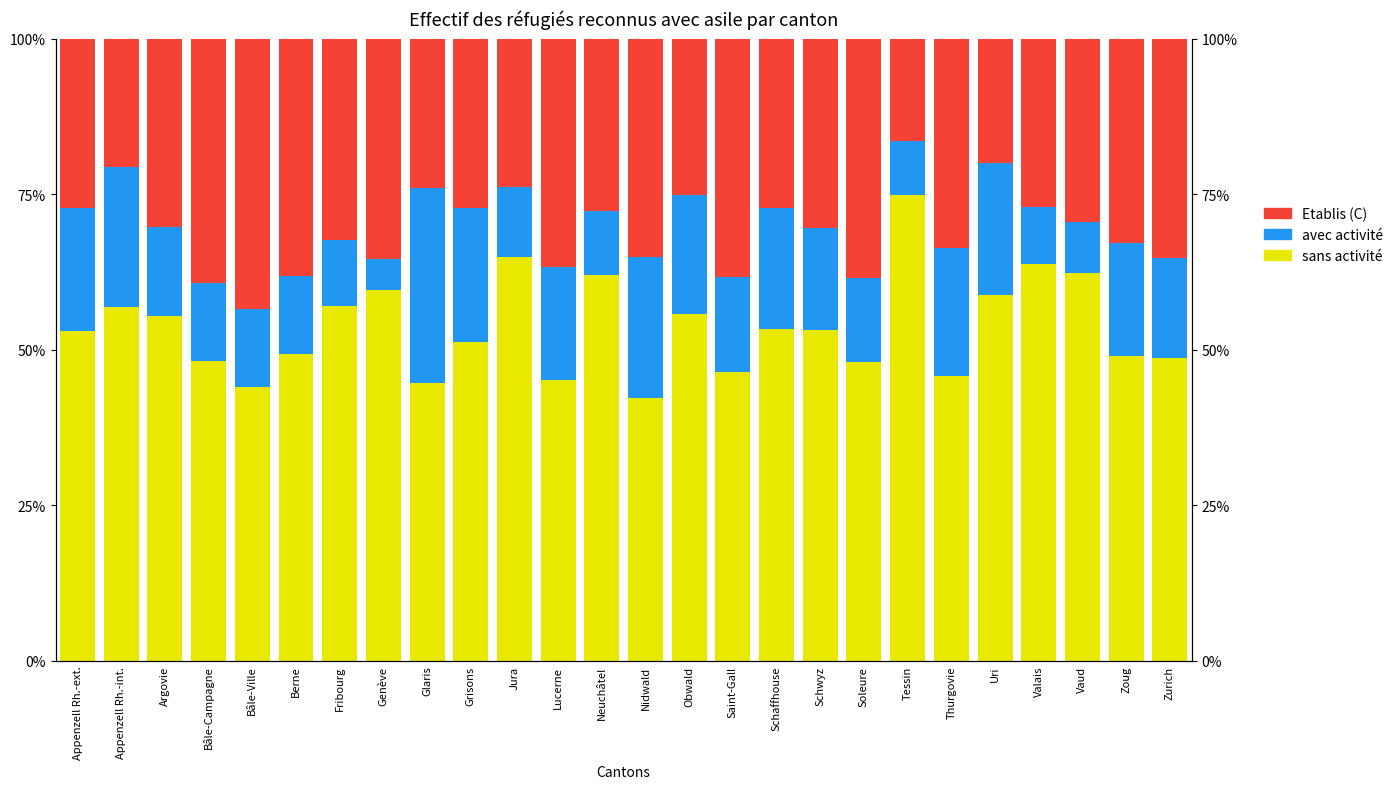

What position from the right is Vaud?

3